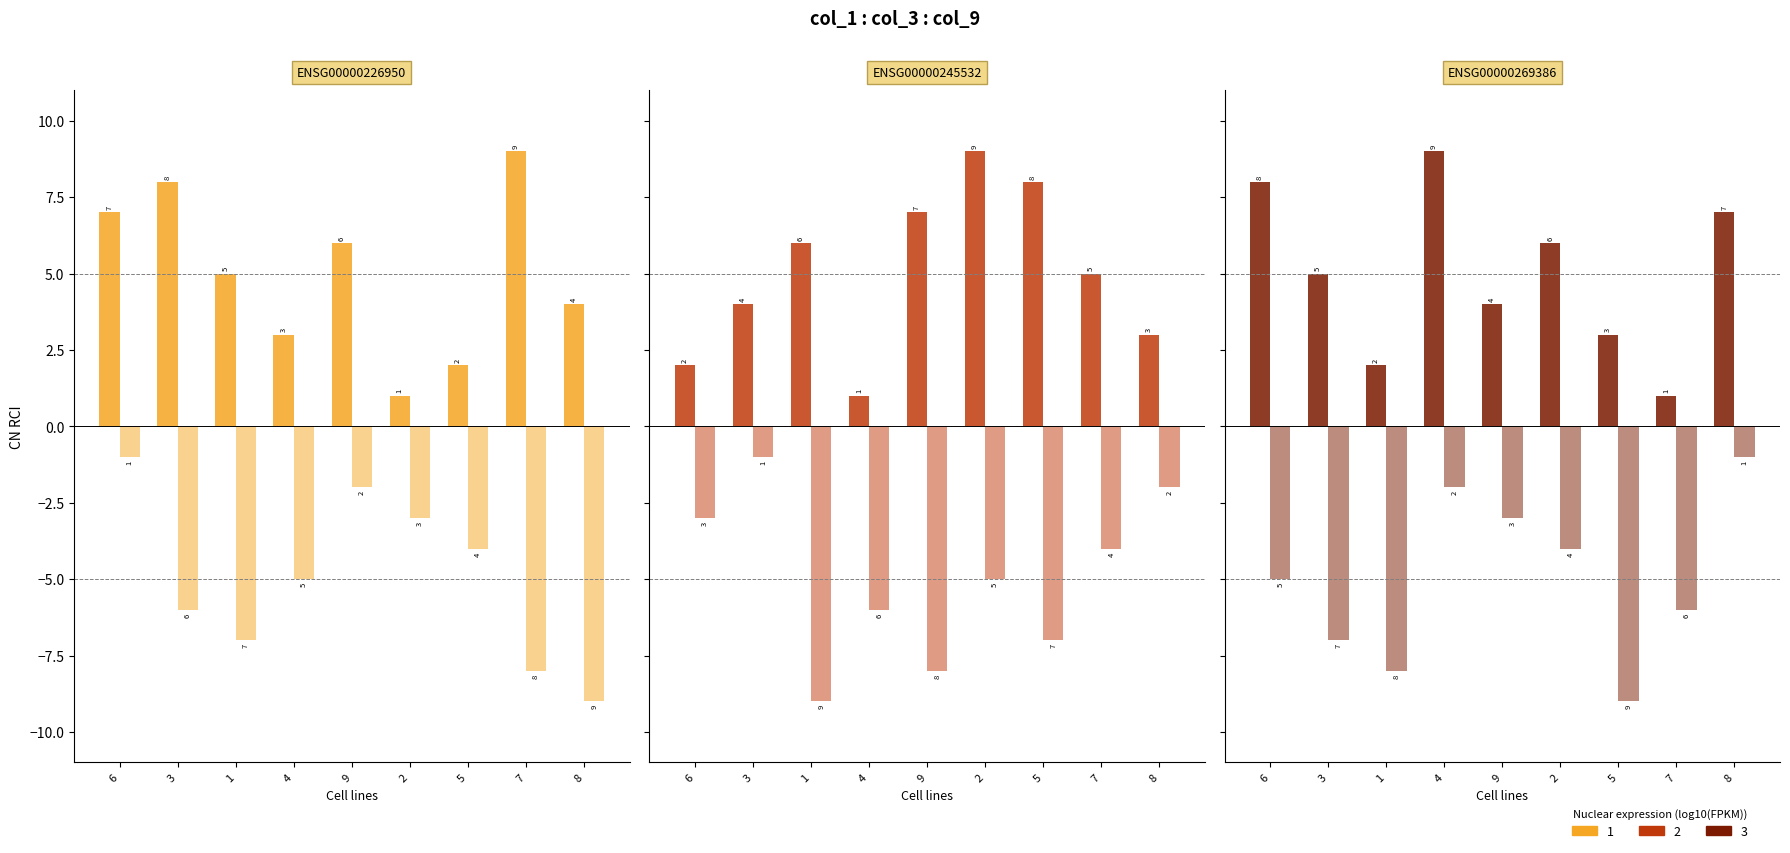

At which label is col_7 & col_8 (+) closest to 5?

7